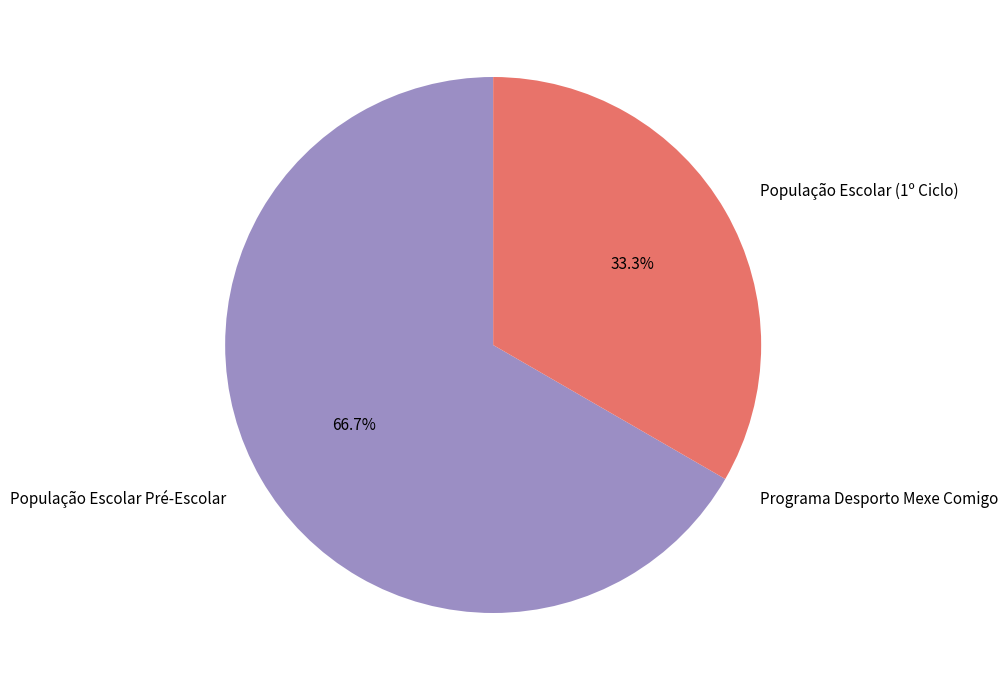

What percentage is the População Escolar (1º Ciclo) slice, to the nearest percent?

33%